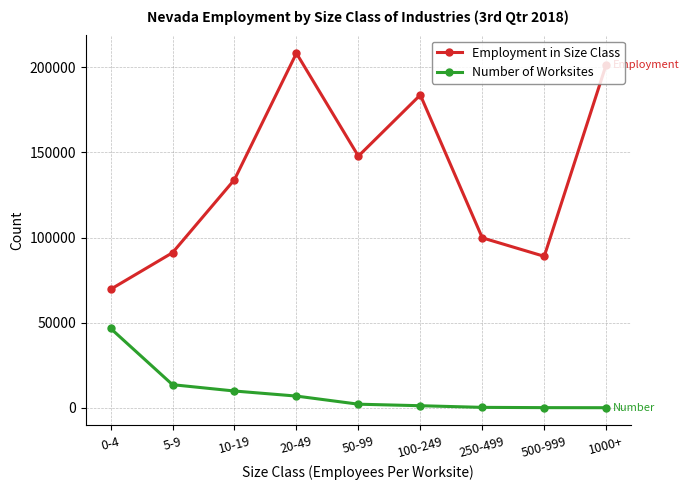

At which category is the sum across all series the highest?

20-49